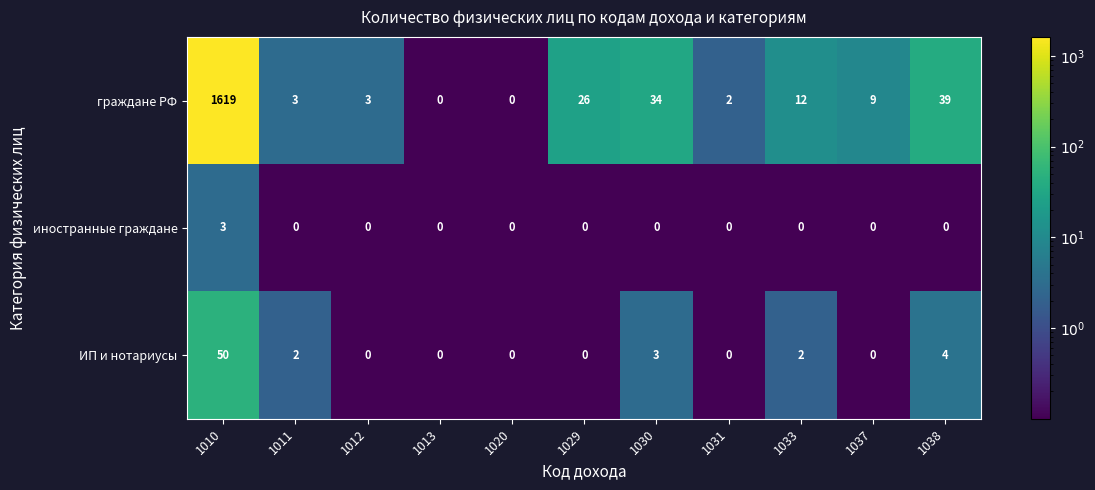

What is the total value across all series at 1029?

26